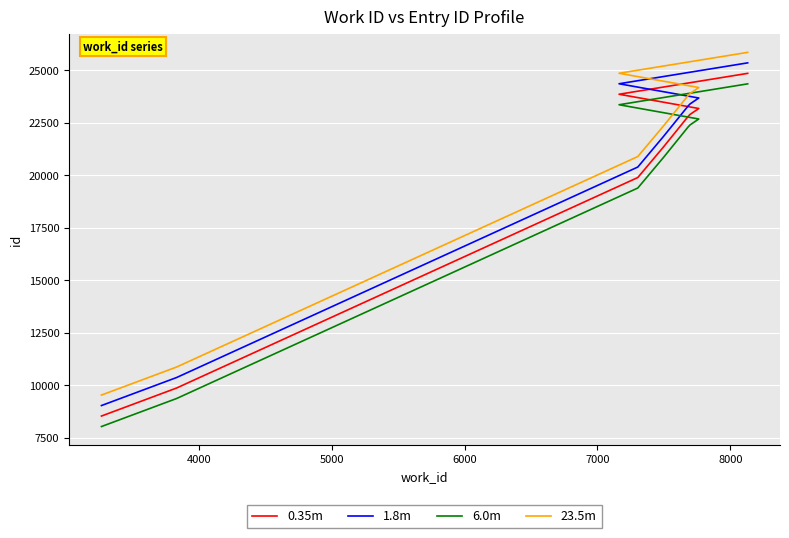

Rank the series at 5000 from lowest to highest value.

6.0m, 0.35m, 1.8m, 23.5m